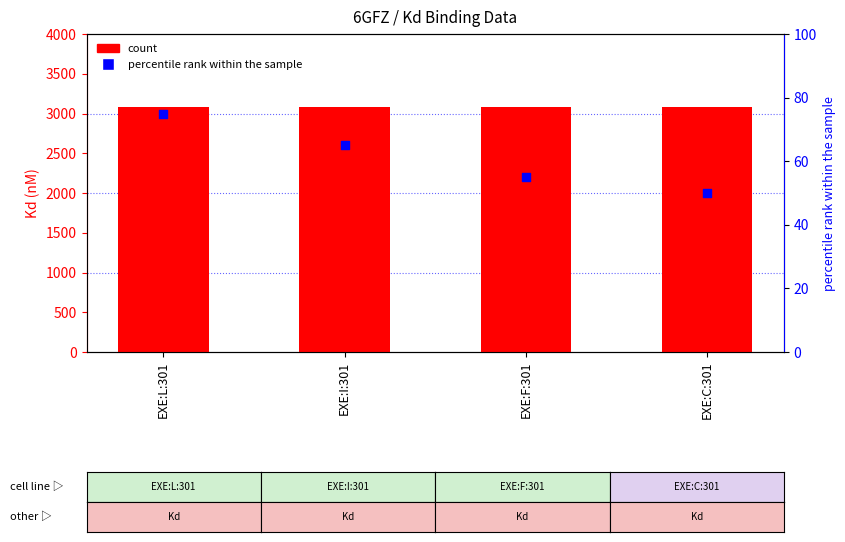

Is the value of count at EXE:F:301 greater than the value of percentile rank within the sample at EXE:L:301?

Yes